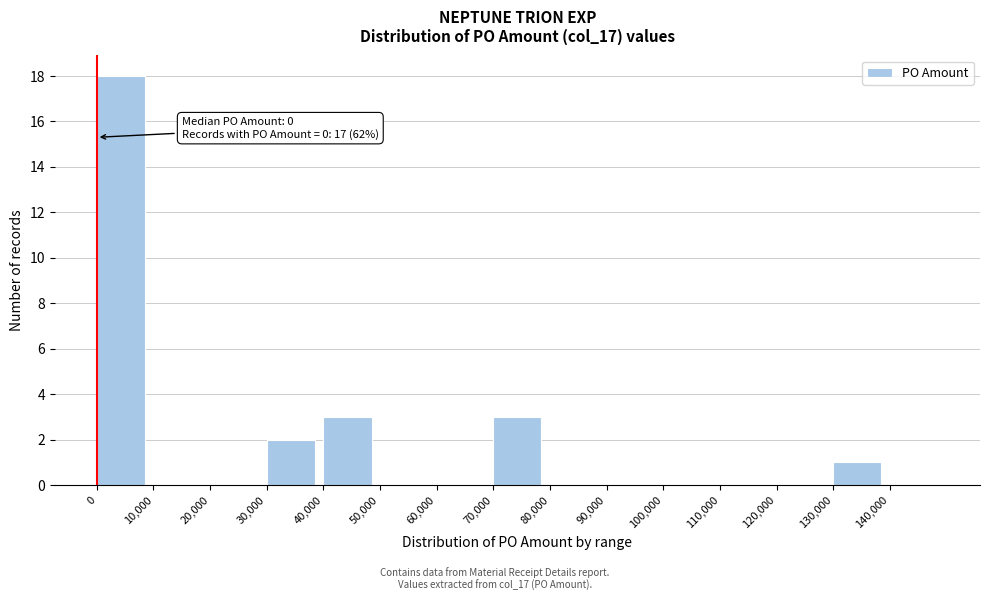

Which range on the x-axis has the tallest bar?

0 to 10000